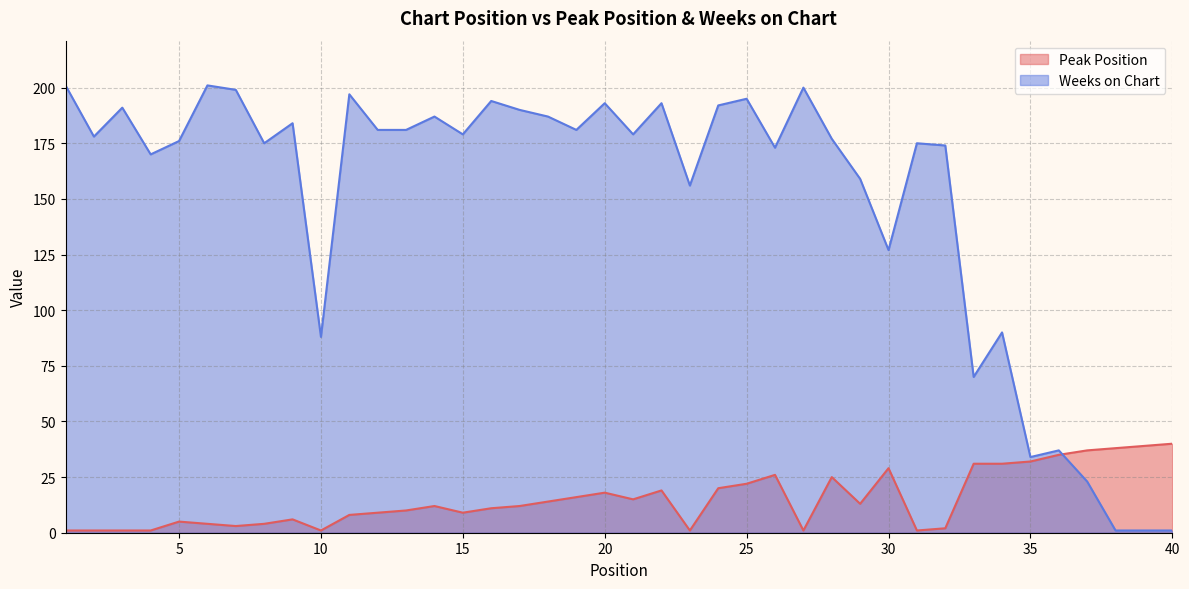

Read the Weeks on Chart value at 19.

181